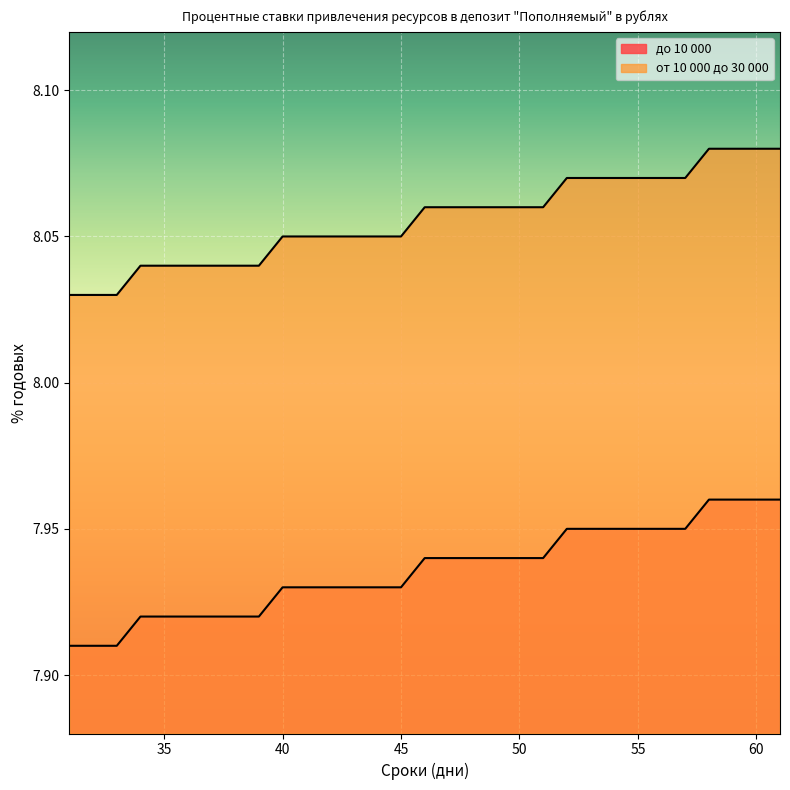

Rank the series by their average value, from highest to lowest.

от 10 000 до 30 000, до 10 000